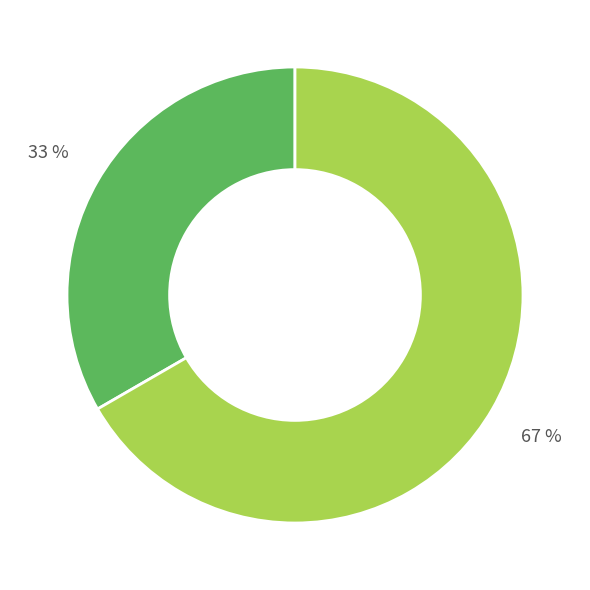

To the nearest percent, what is the average slice percentage?

50%